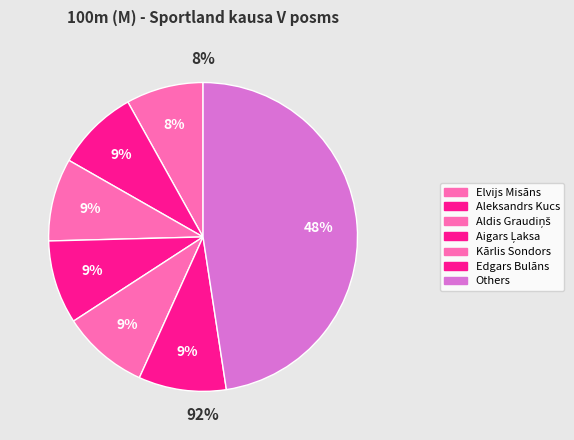

To the nearest percent, what percentage of the pie is Kārlis Sondors?

9%